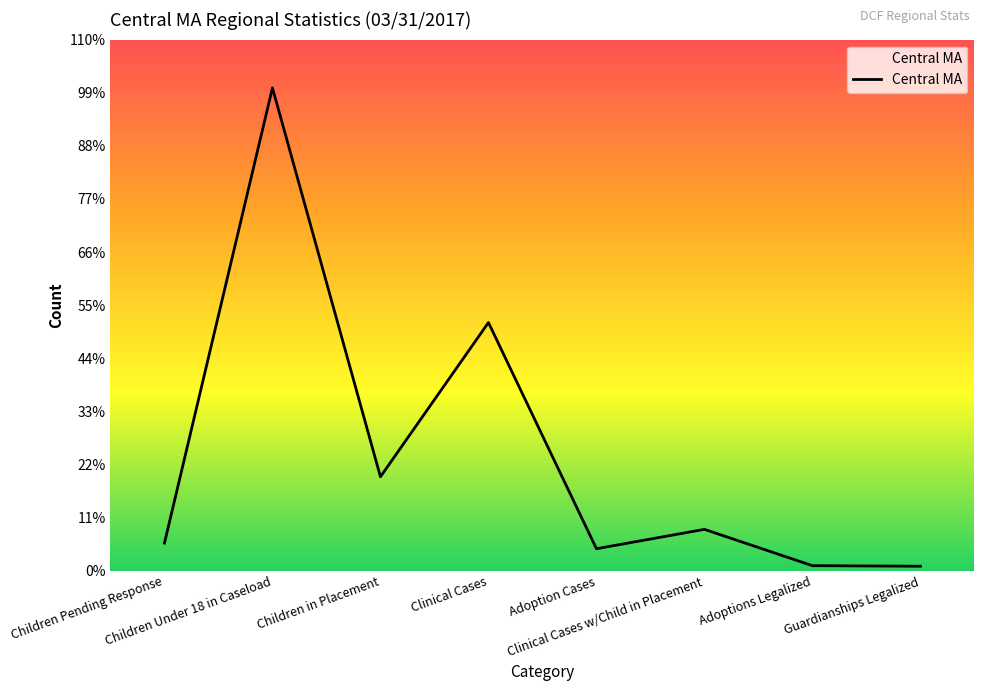

Which has a higher value, Adoption Cases or Children Under 18 in Caseload?

Children Under 18 in Caseload